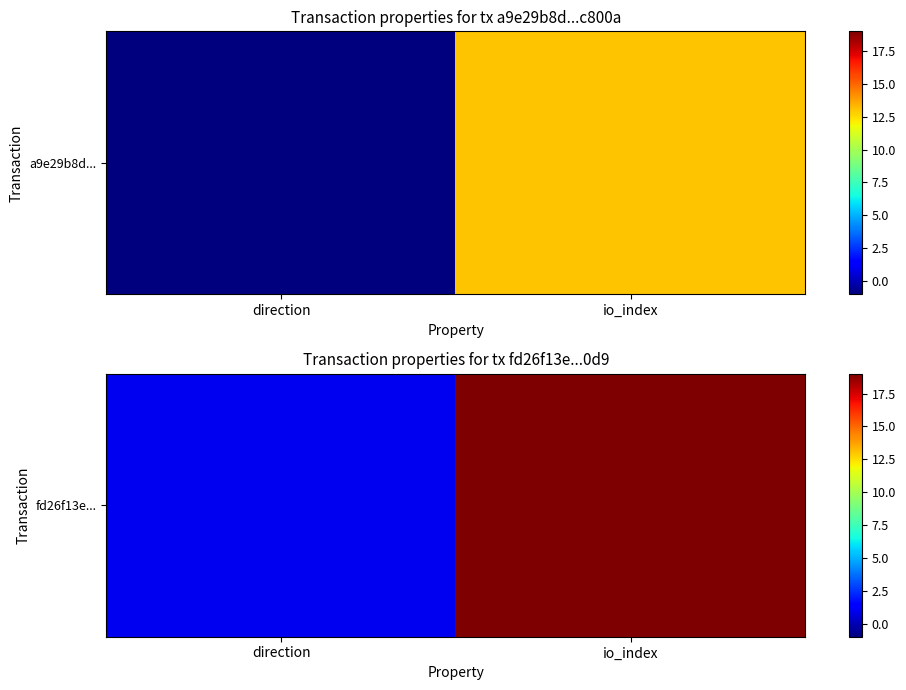

Count the number of data series in this chart.

1